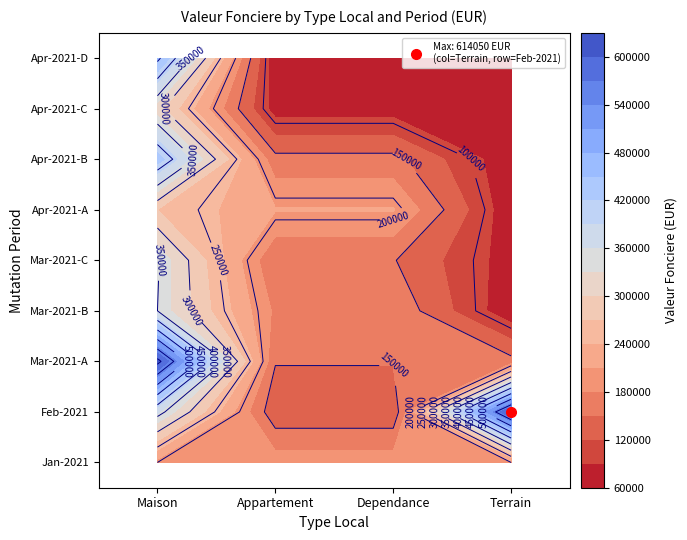

What is the greatest value displayed?

614050